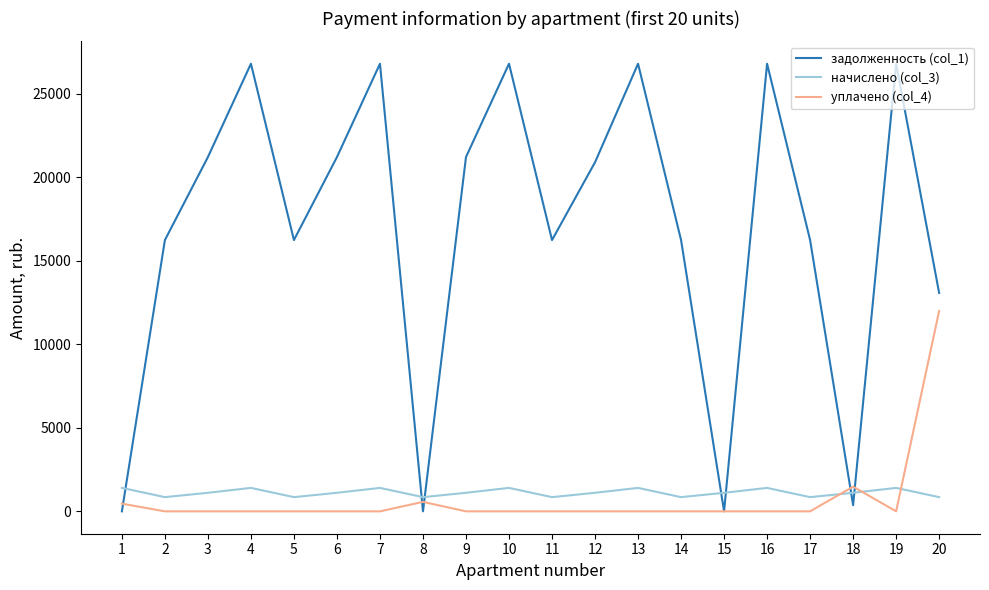

Which series has the largest total across all categories?

задолженность (col_1)